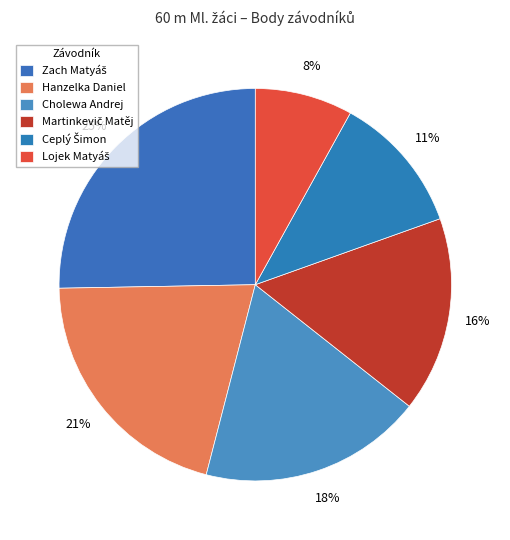

Which category has the biggest portion of the pie?

Zach Matyáš